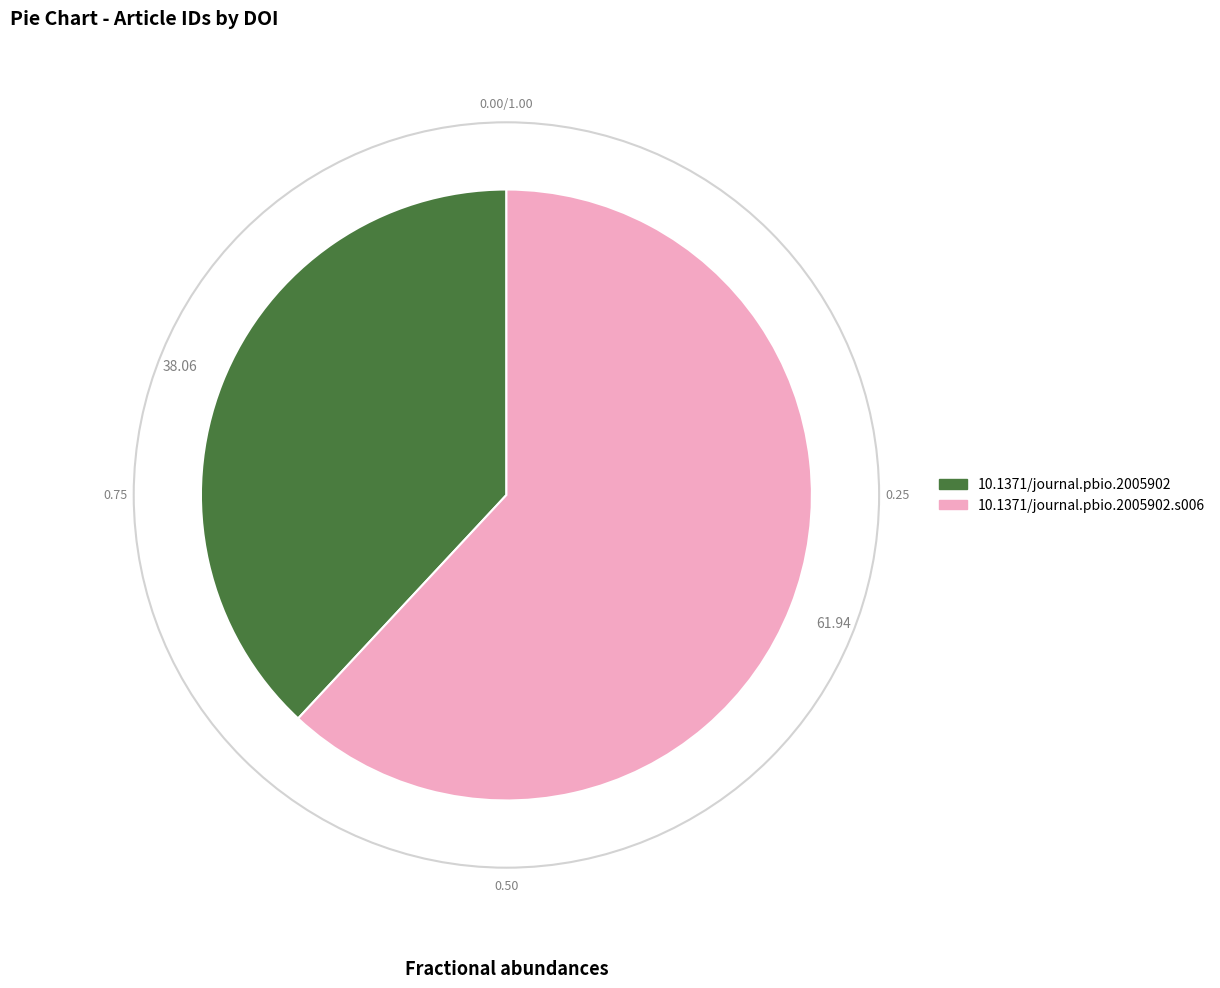

Is there a majority slice in this chart?

Yes